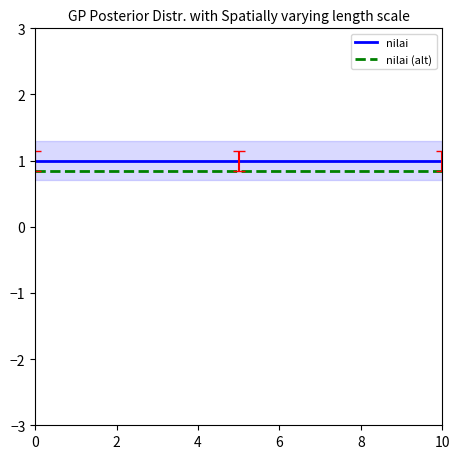

How many series are shown in this chart?

2